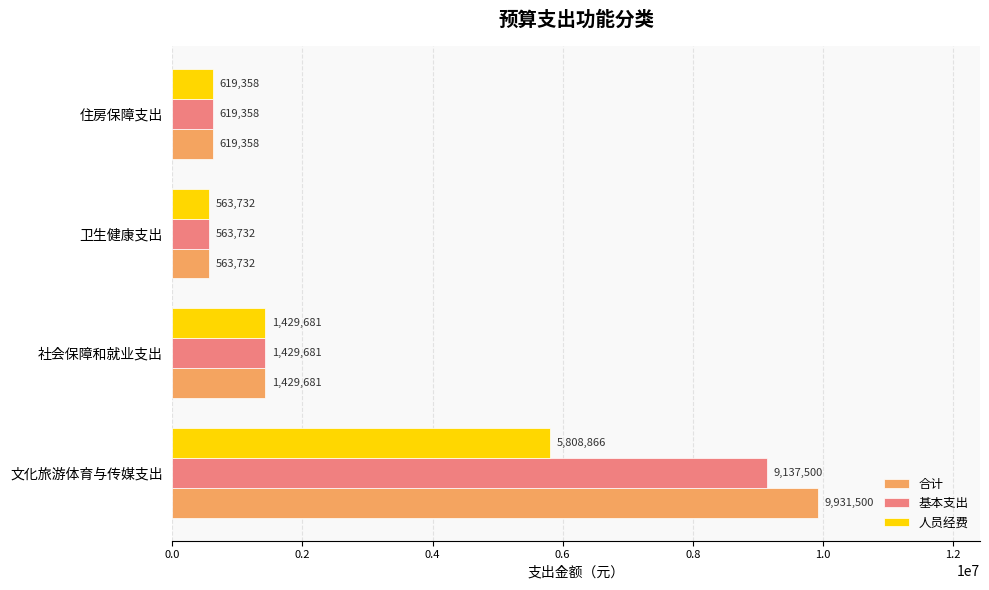

List the labels in order of 人员经费 value, largest first.

文化旅游体育与传媒支出, 社会保障和就业支出, 住房保障支出, 卫生健康支出